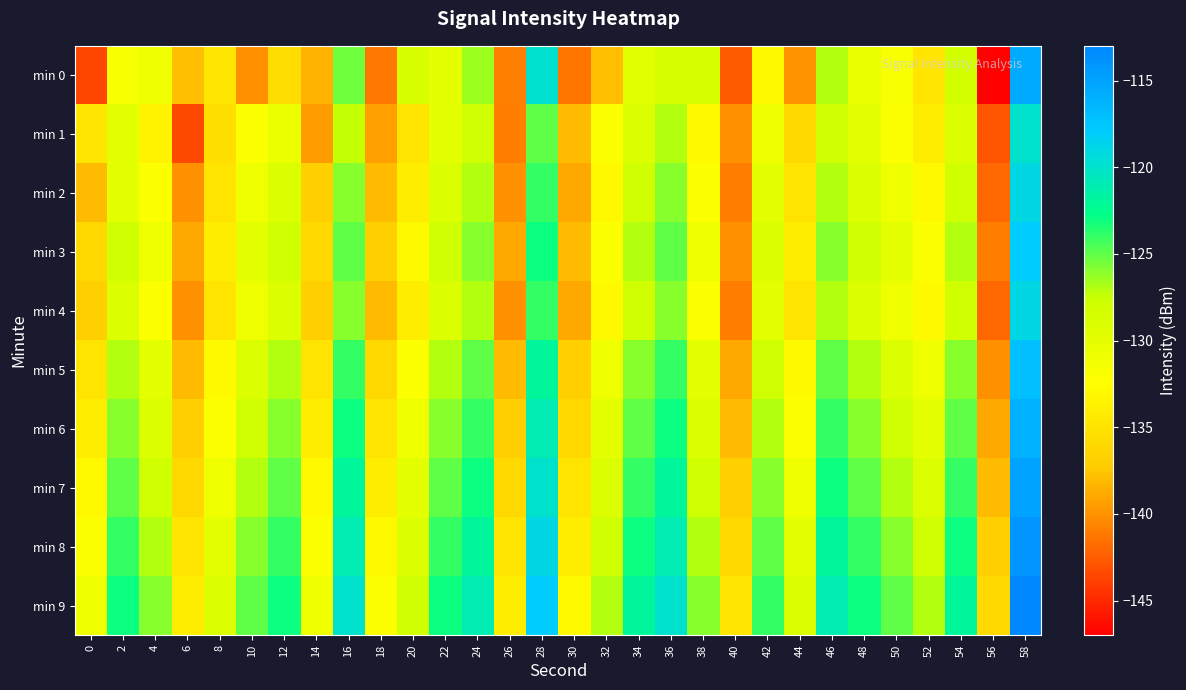

Between 46 and 20, which is larger?

46